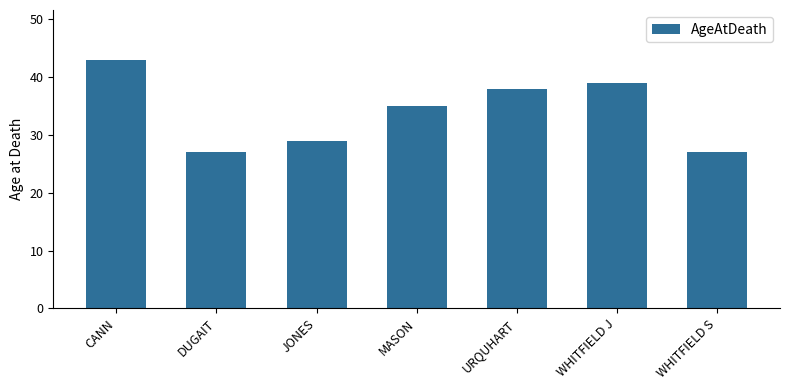

The value at JONES is 8. True or false?

False